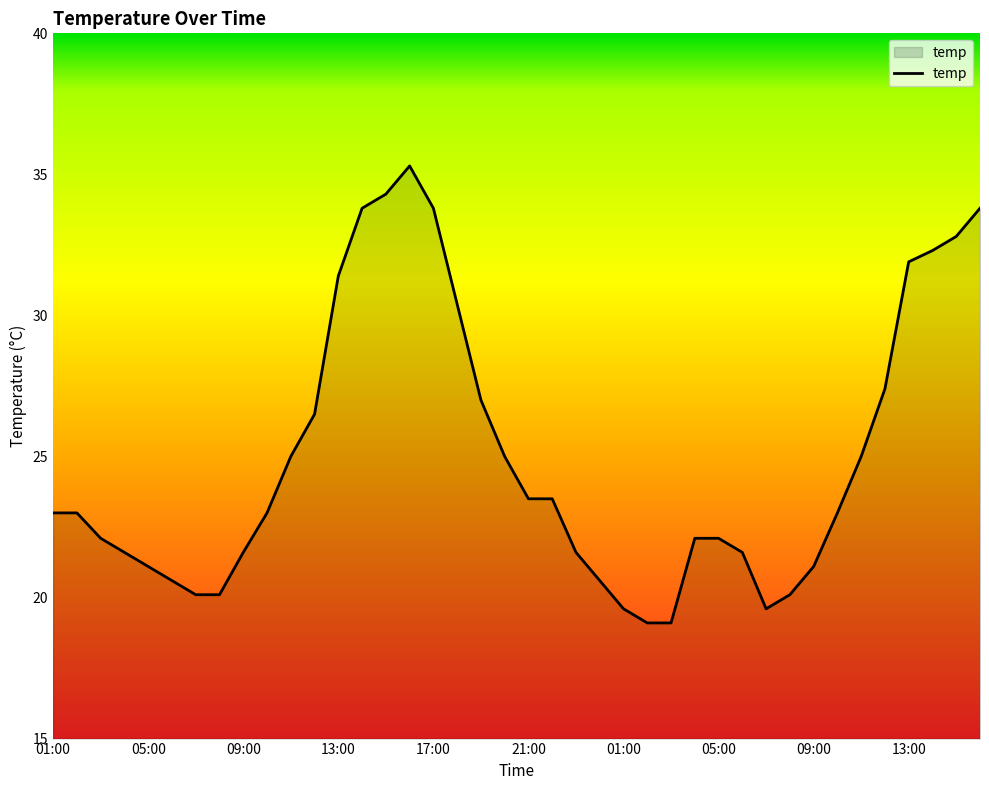

Count the number of data series in this chart.

1